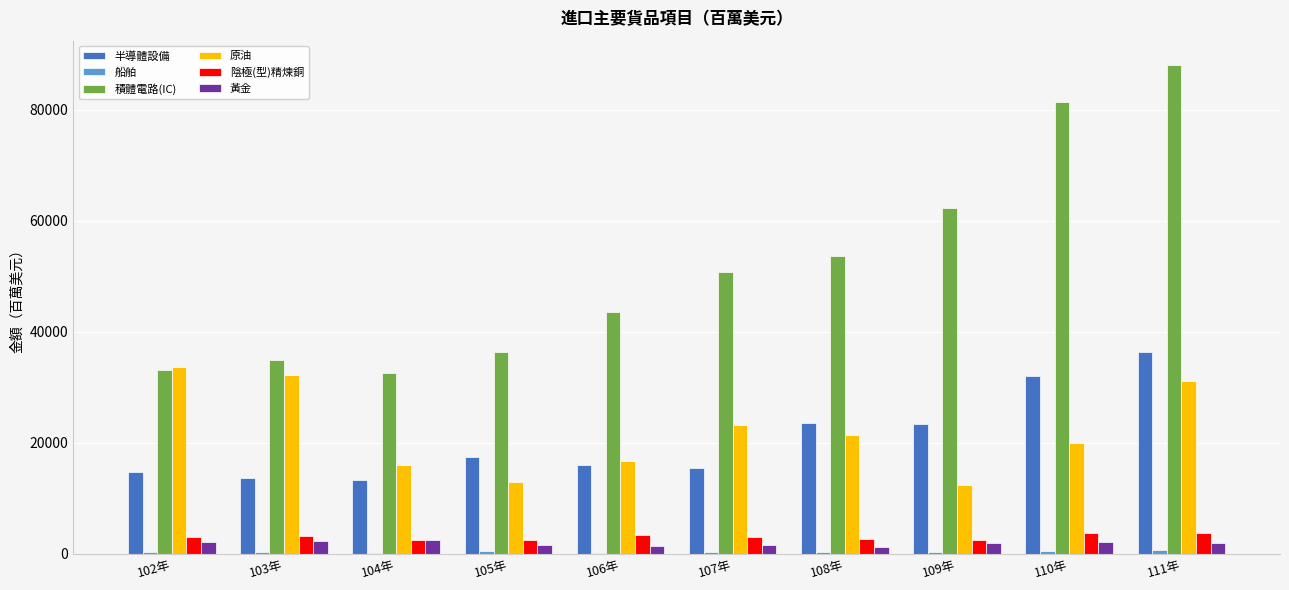

How many series are shown in this chart?

6